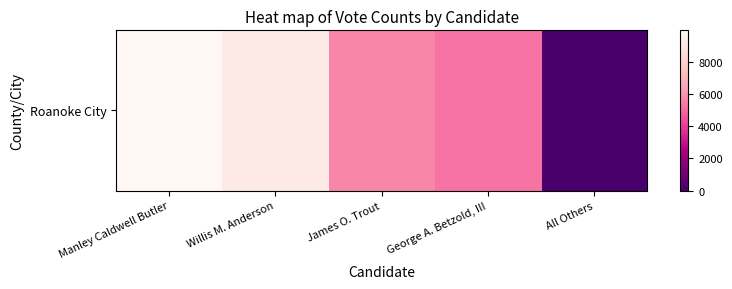

What is the sum of all values?

30204